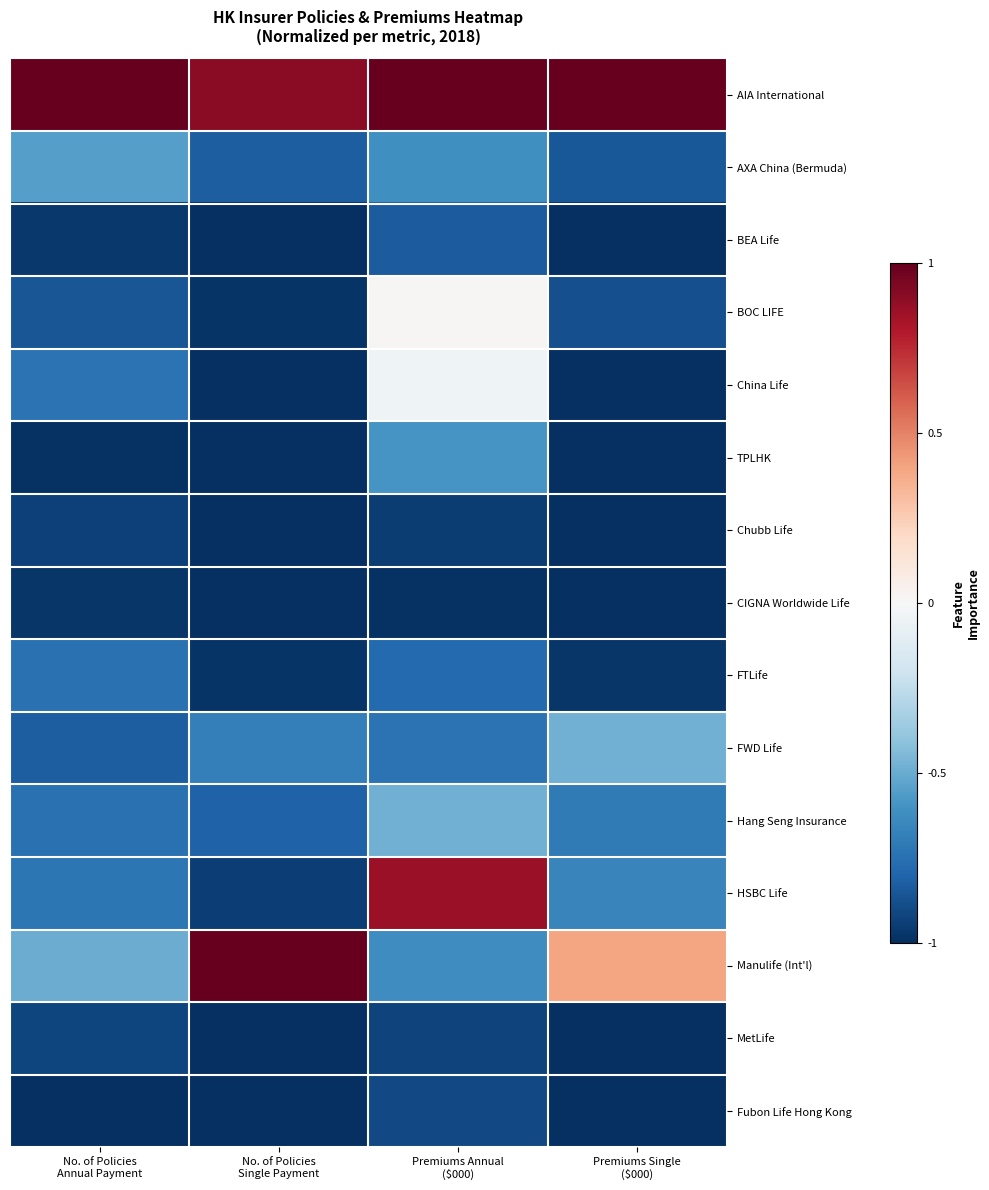

What is the maximum value shown in the chart?

1.0